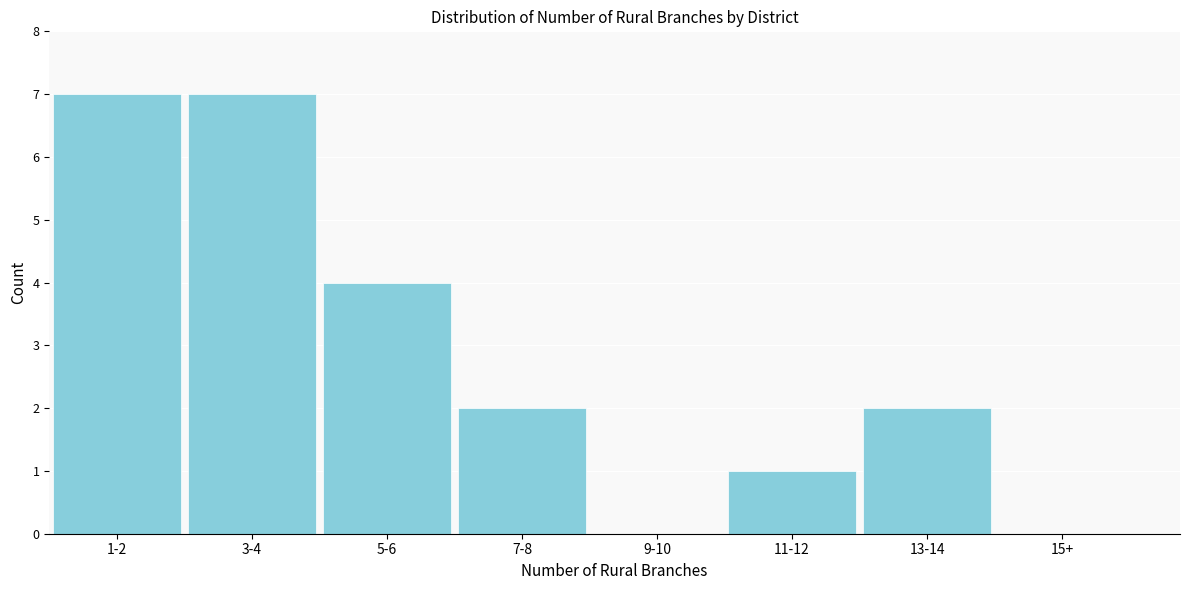

Reading left to right, list all the values displayed in this chart.

1-2=7	3-4=7	5-6=4	7-8=2	9-10=0	11-12=1	13-14=2	15+=0